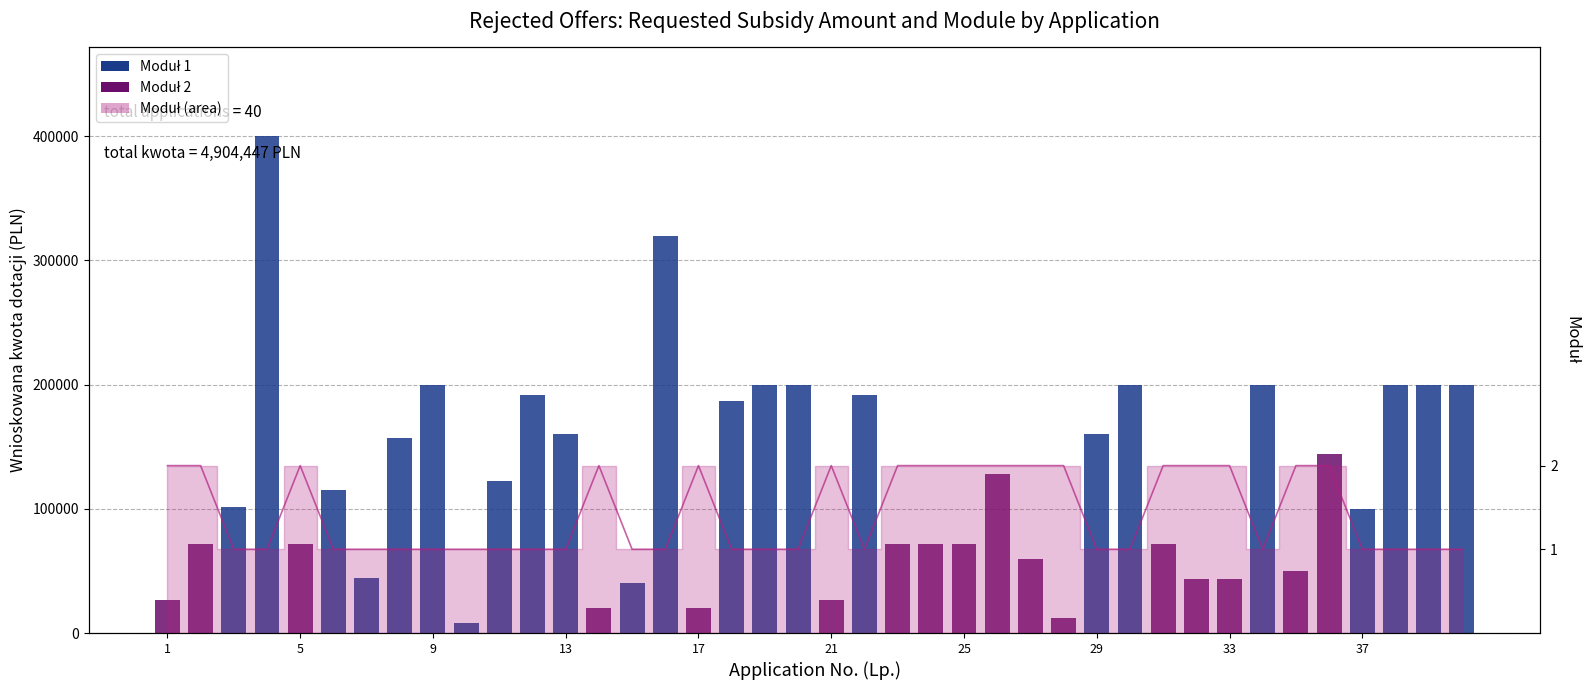

What is the sum of all values?

4904446.7